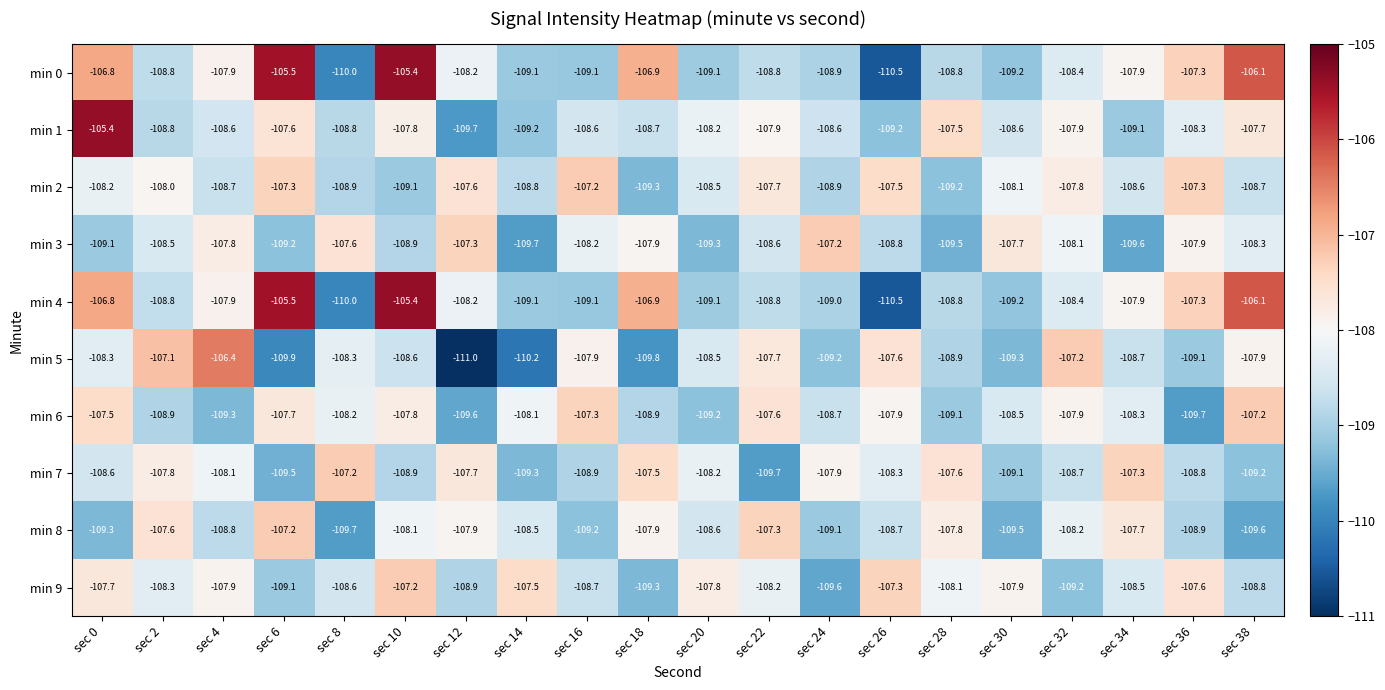

The min 7 series shows -74.1 at sec 32. True or false?

False